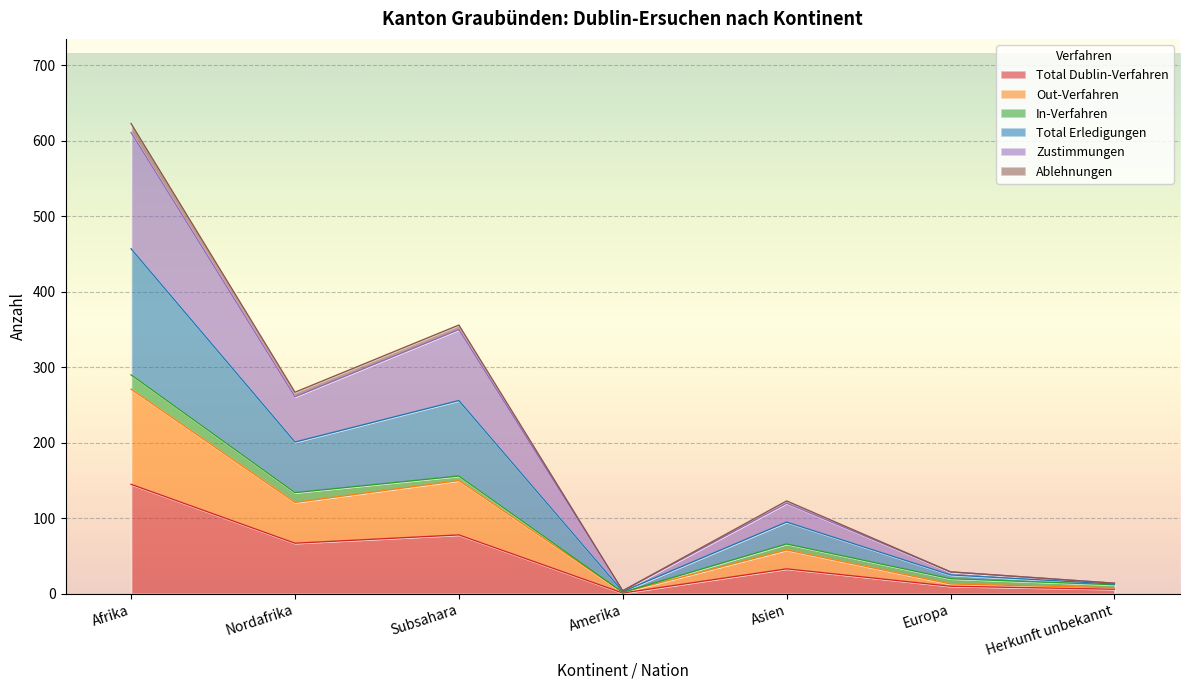

The Total Erledigungen series shows 600 at Subsahara. True or false?

False